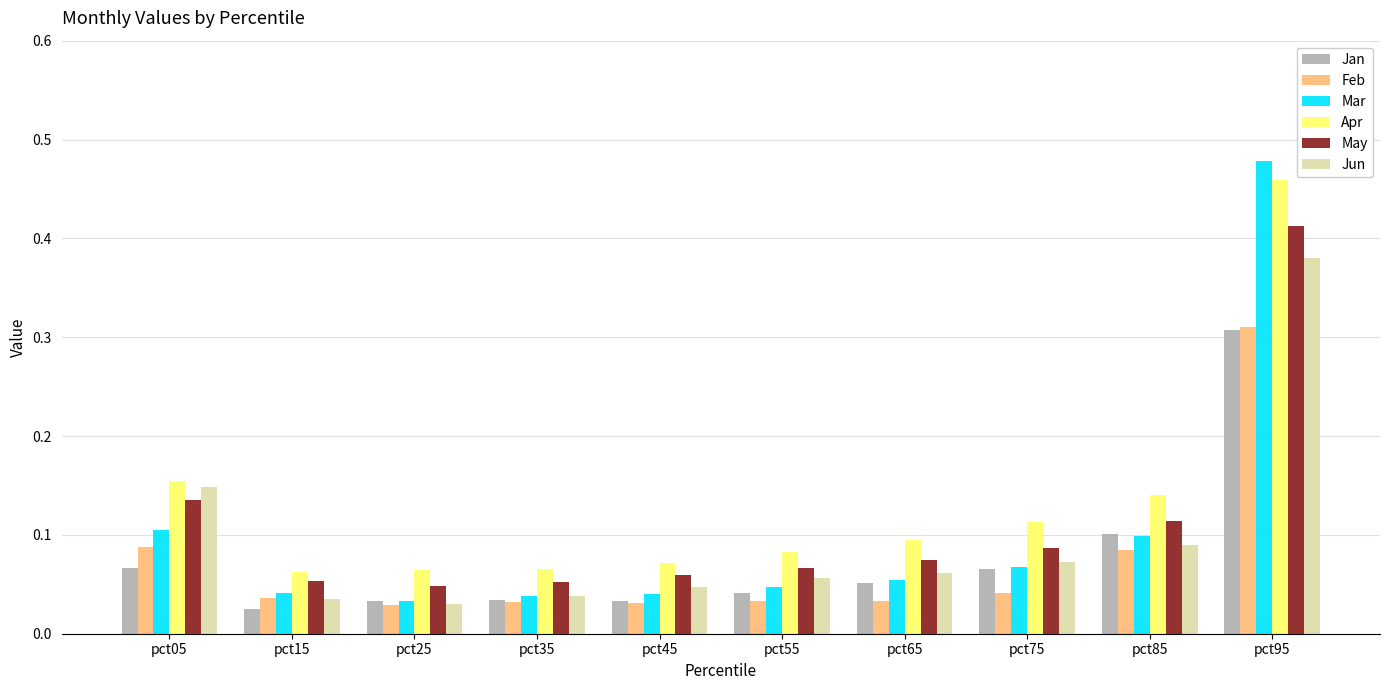

Between pct35 and pct55, which series saw the biggest shift?

Jun